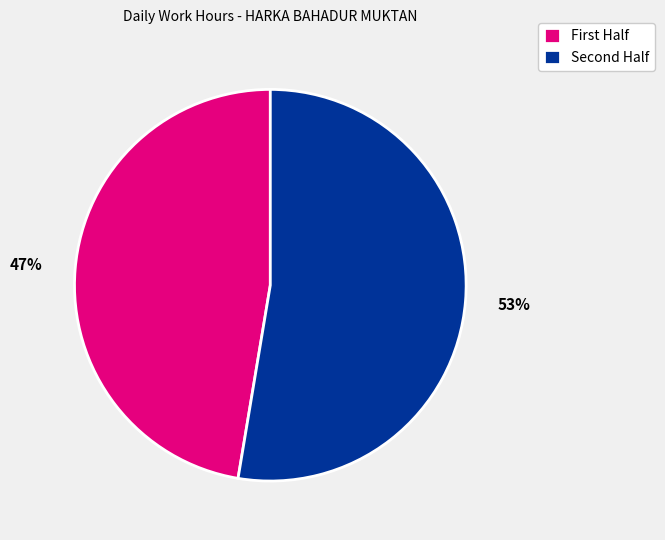

To the nearest percent, what is the average slice percentage?

50%